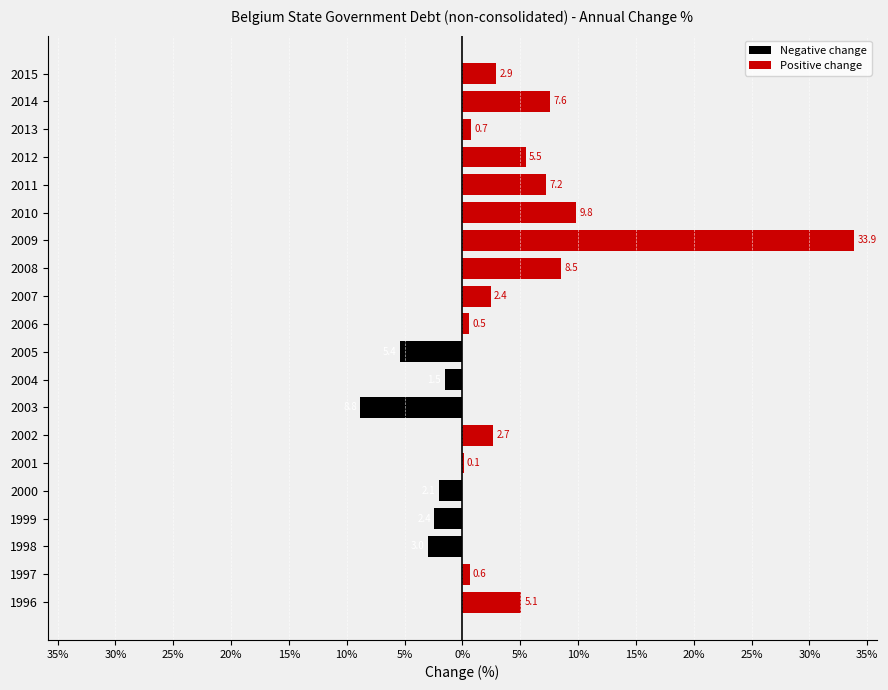

What is the difference between the maximum and minimum values in the Positive change series?

33.9